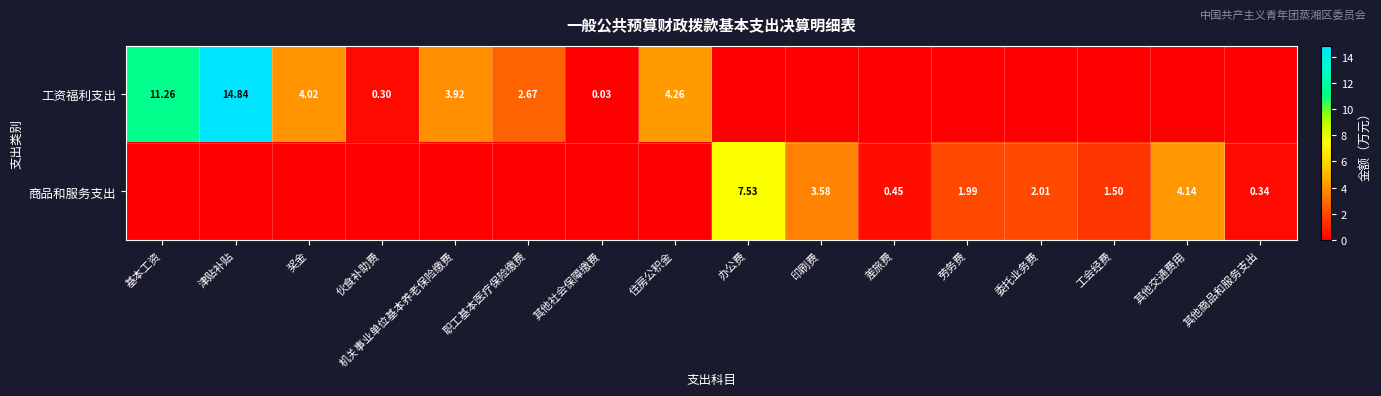

Which has a higher value, 差旅费 or 工会经费?

差旅费